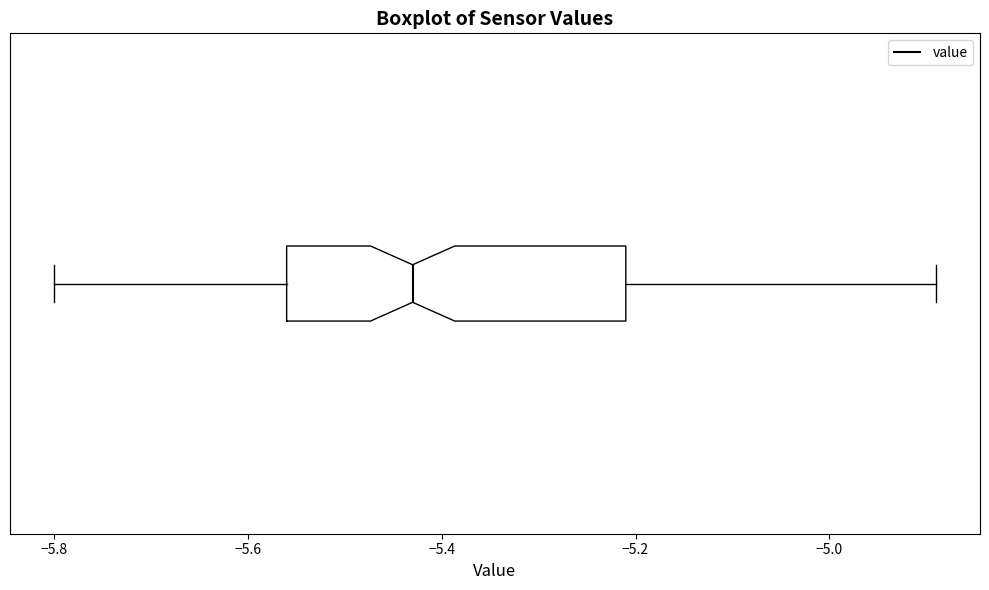

Transcribe this box plot: give where the median line is, the range the box spans, and where the two whiskers end, as read against the x-axis. The values are not printed on the chart, so give them approximately, as read against the axis.

median -5.42, box -5.56 to -5.20, whiskers -5.80 to -4.88